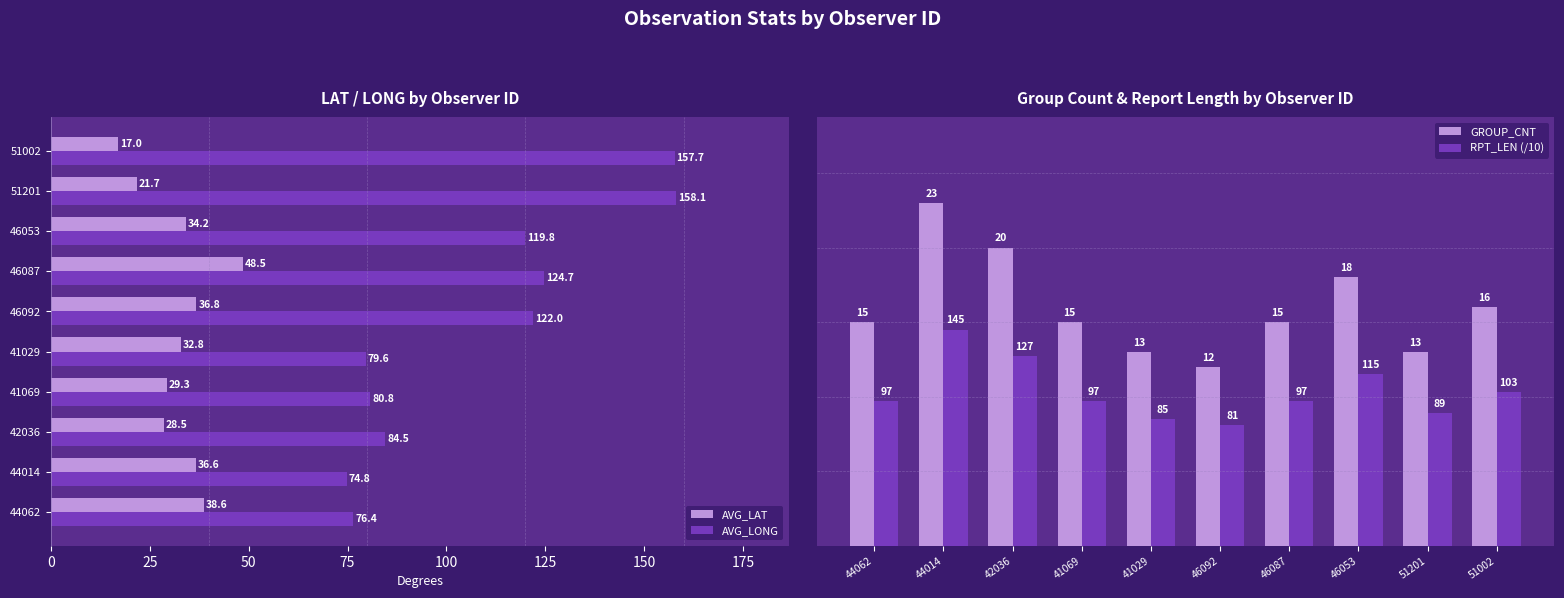

At which label does AVG_LONG reach its minimum?

44014